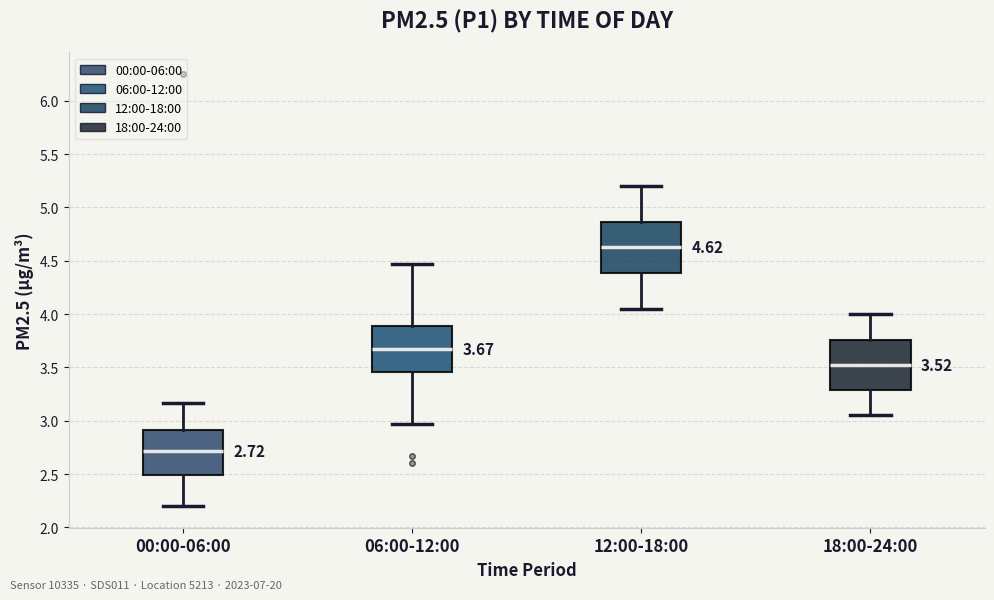

Which box has the lowest median line?

00:00-06:00